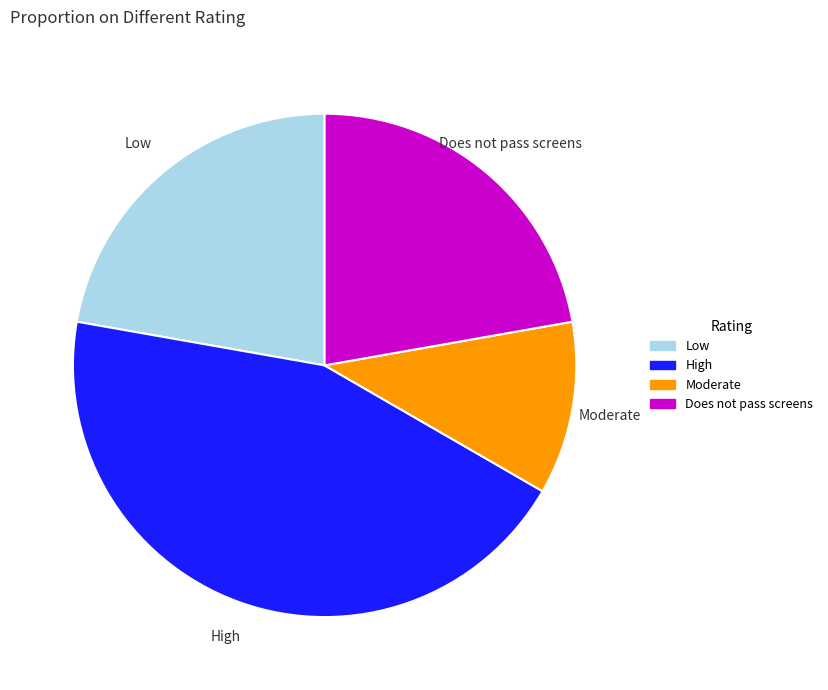

Which has a higher value, Low or High?

High